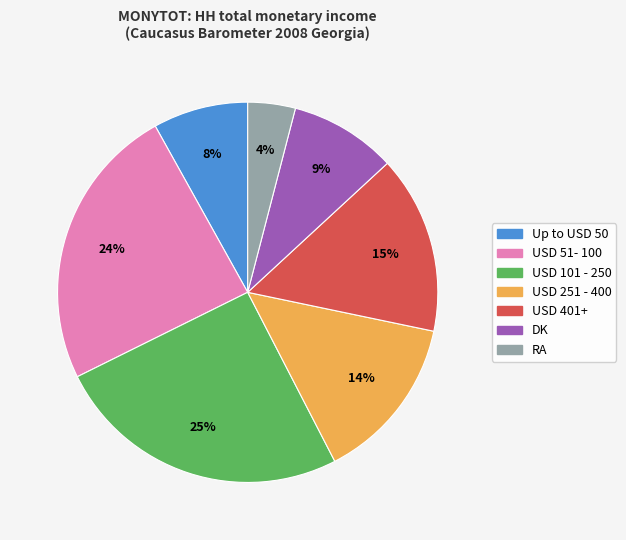

Does RA account for over 50% of the chart?

No